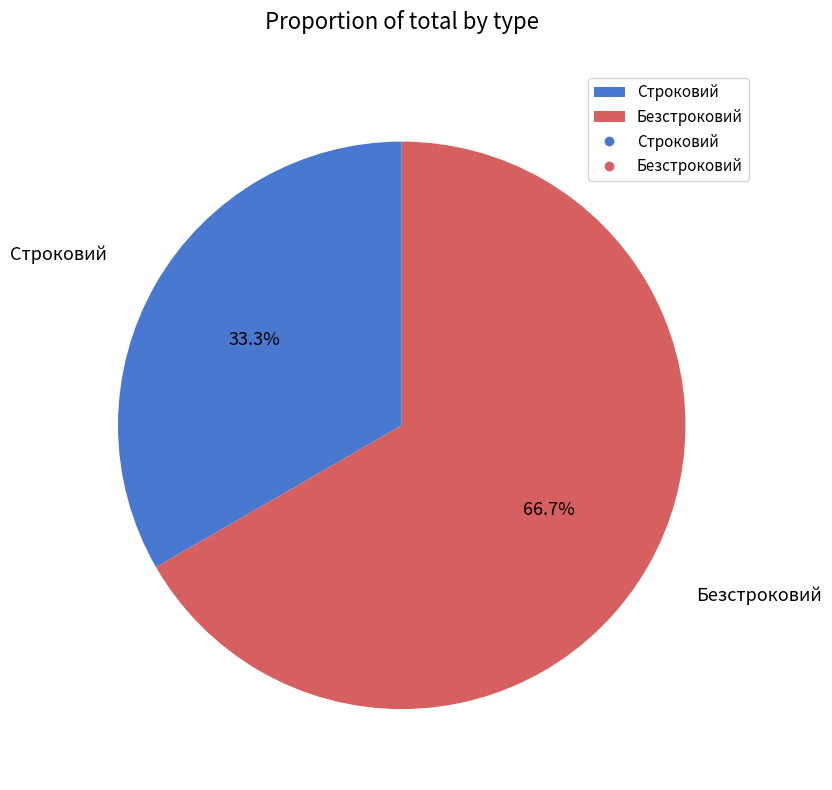

Rank the categories by value from highest to lowest.

Безстроковий, Строковий